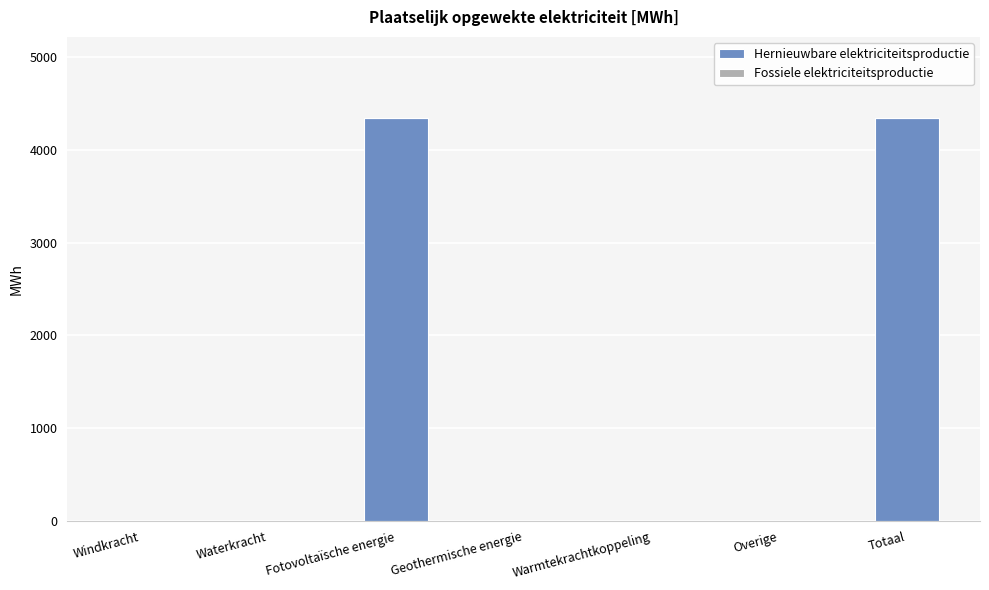

Read the value at Fotovoltaïsche energie.

4348.1